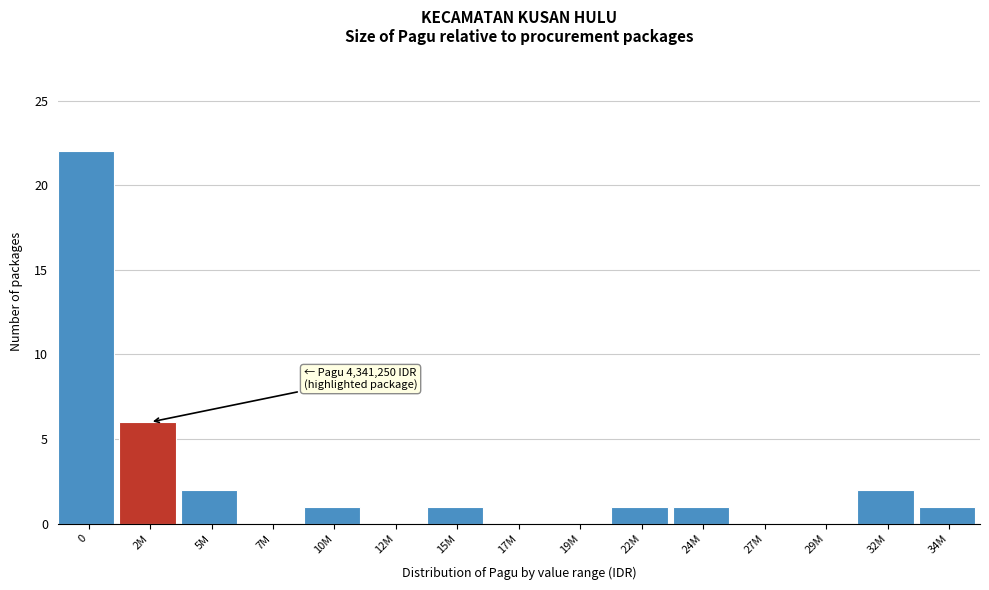

Reading right to left, extract all data points from this chart.

34M=1	32M=2	29M=0	27M=0	24M=1	22M=1	19M=0	17M=0	15M=1	12M=0	10M=1	7M=0	5M=2	2M=6	0=22